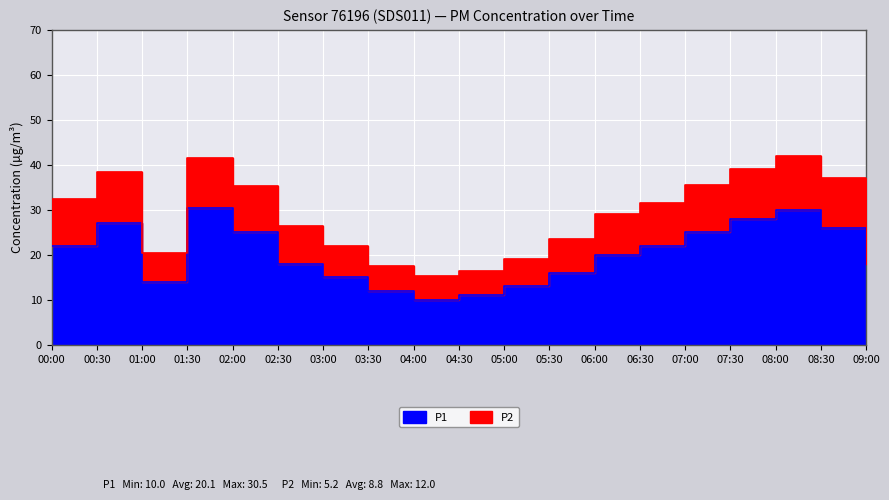

Which label corresponds to the smallest value in the chart?

04:00